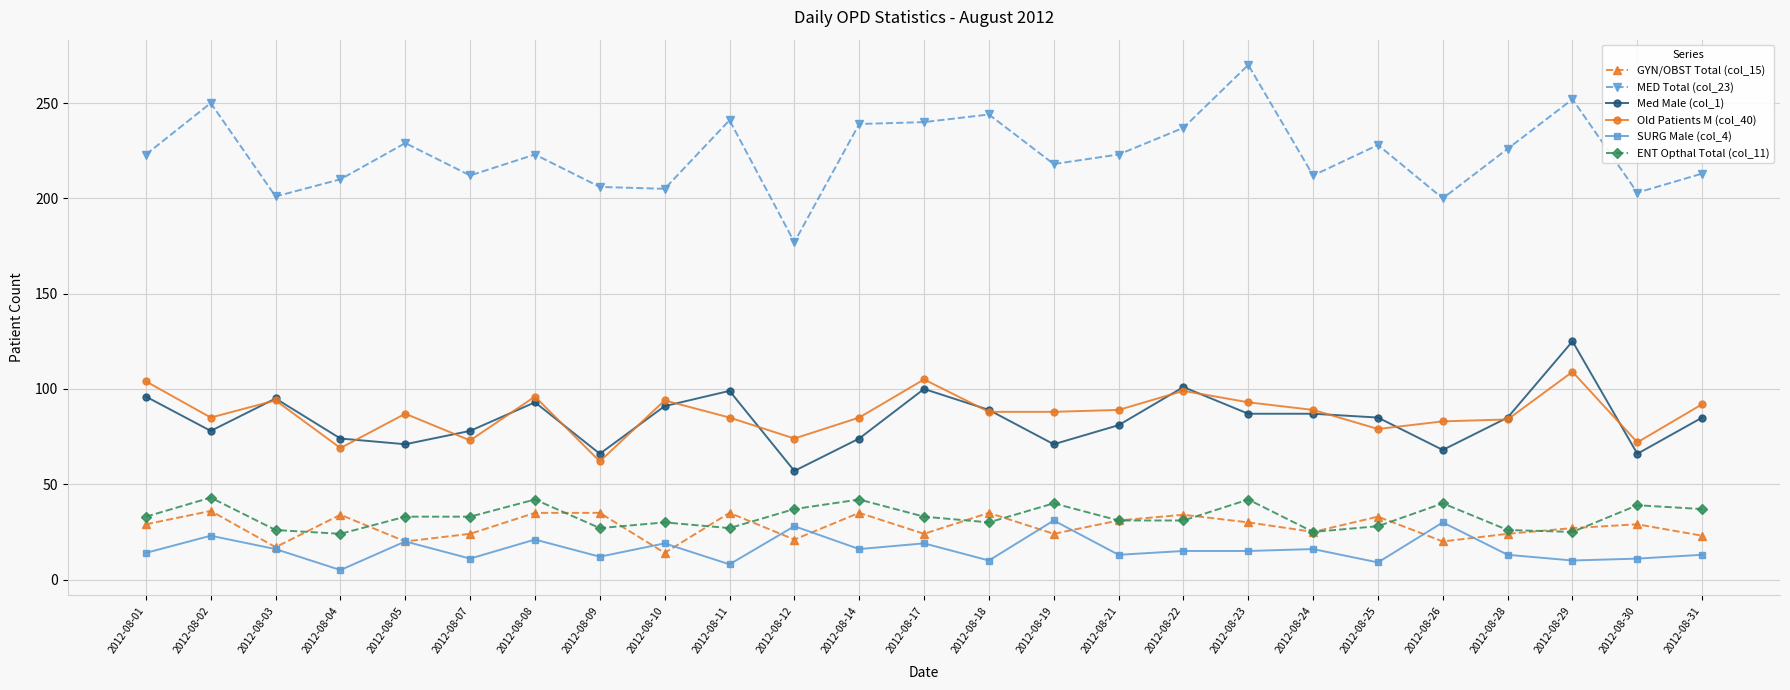

Count the number of categories in the chart.

25